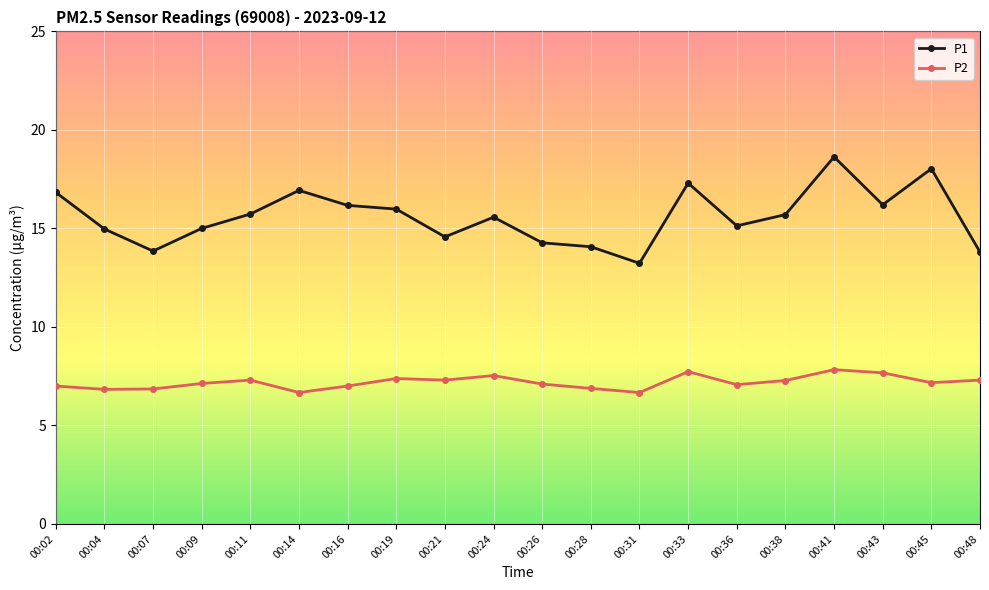

What is the difference between the maximum and second lowest values in the P1 series?

4.8